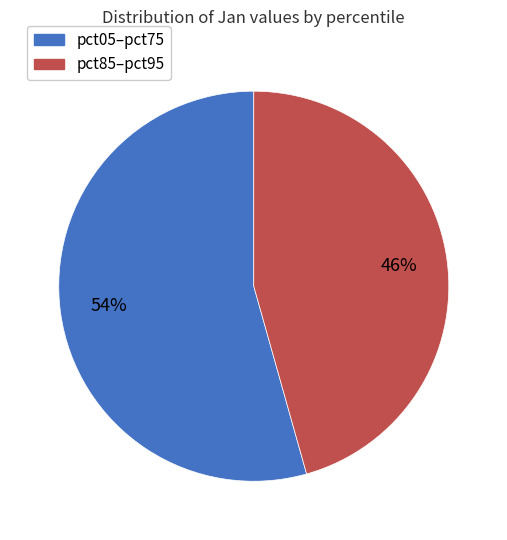

Count the number of slices in the pie.

2